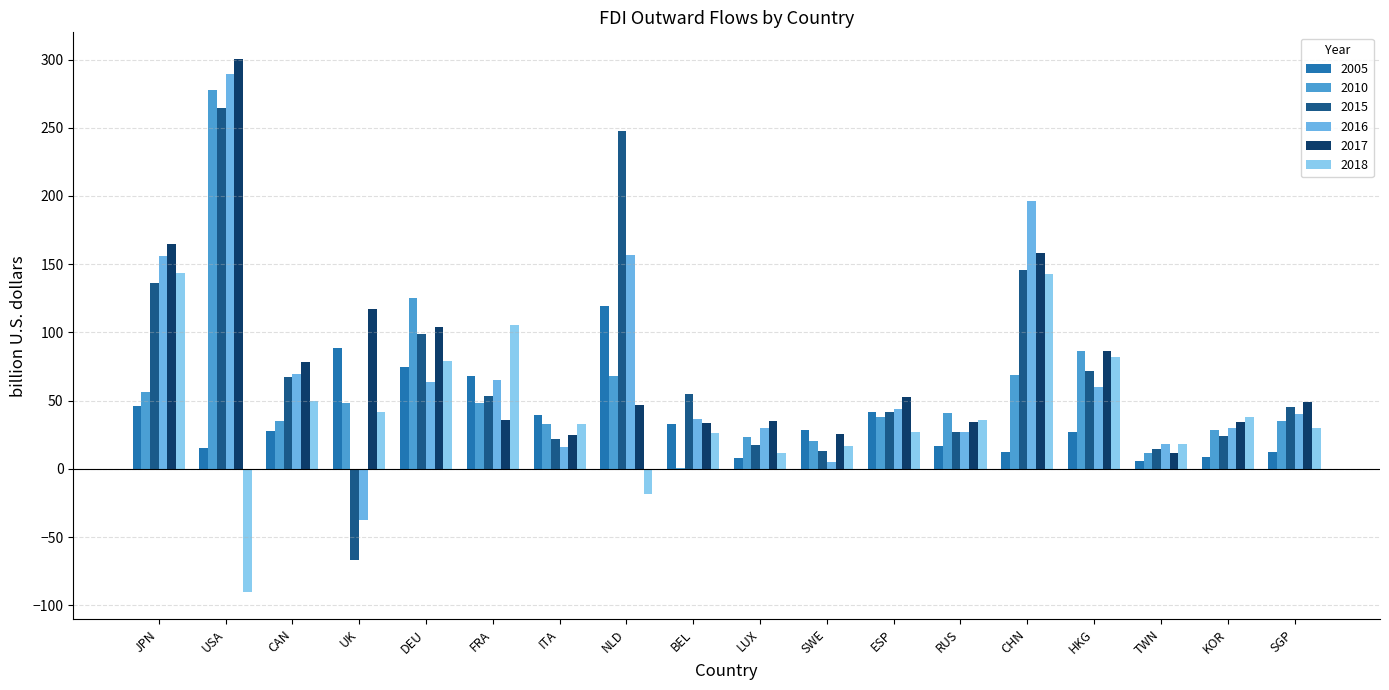

Does the chart contain stacked bars?

No